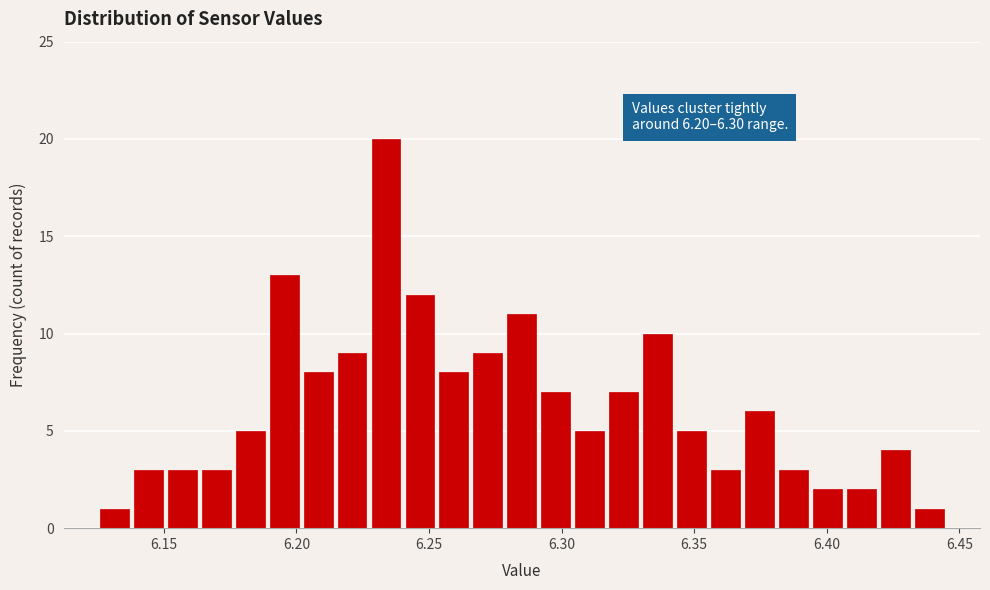

Around what value on the x-axis is the tallest bar? Give the approximate position of its centre, as read against the axis.

6.235